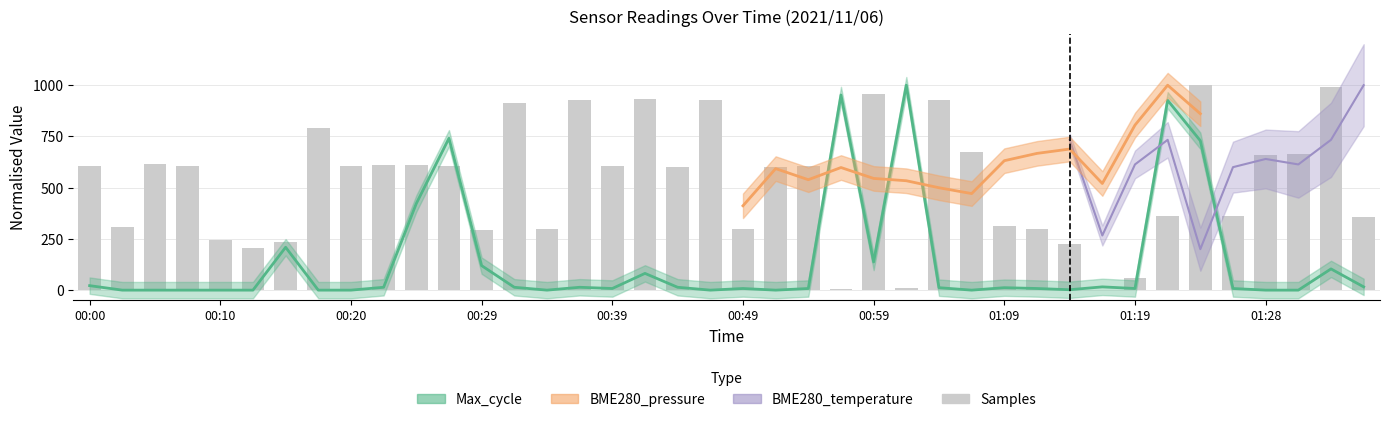

What position from the right is 00:39?

24